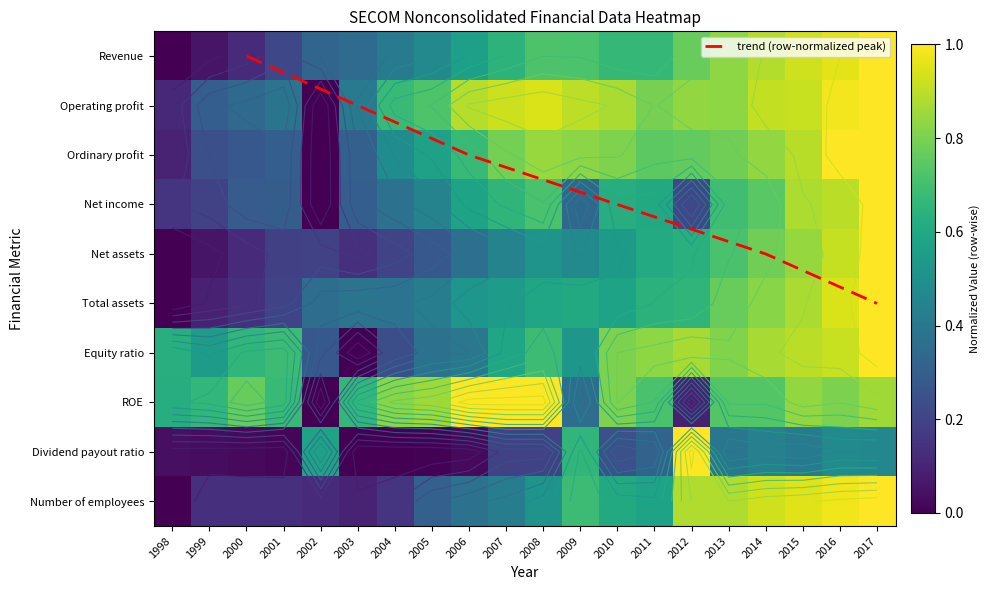

Is the value of Revenue at 2007 greater than the value of ROE at 2013?

No